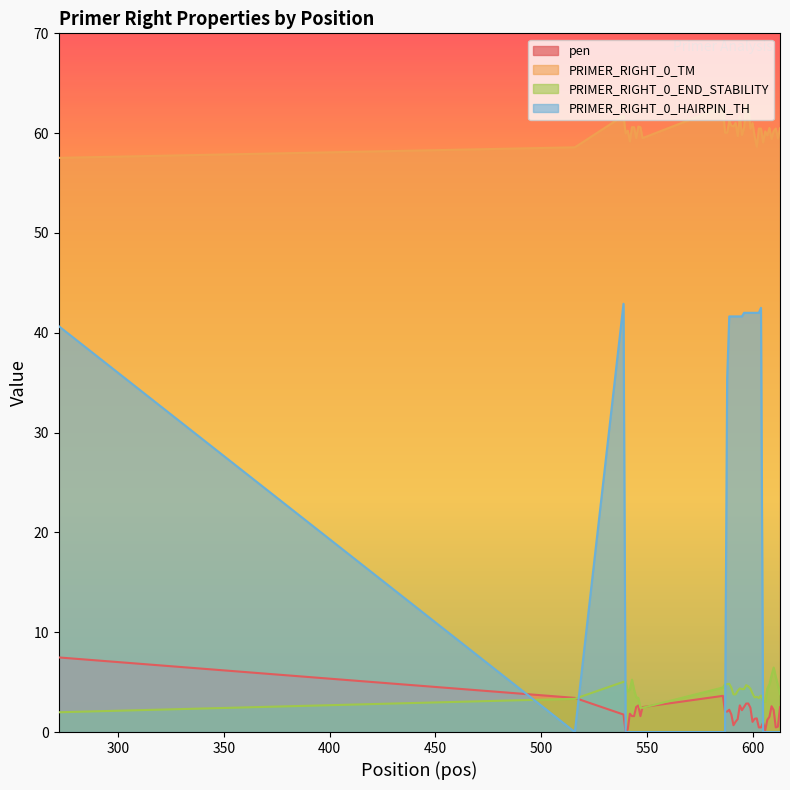

Is the value of PRIMER_RIGHT_0_END_STABILITY at 603 greater than the value of pen at 609?

Yes